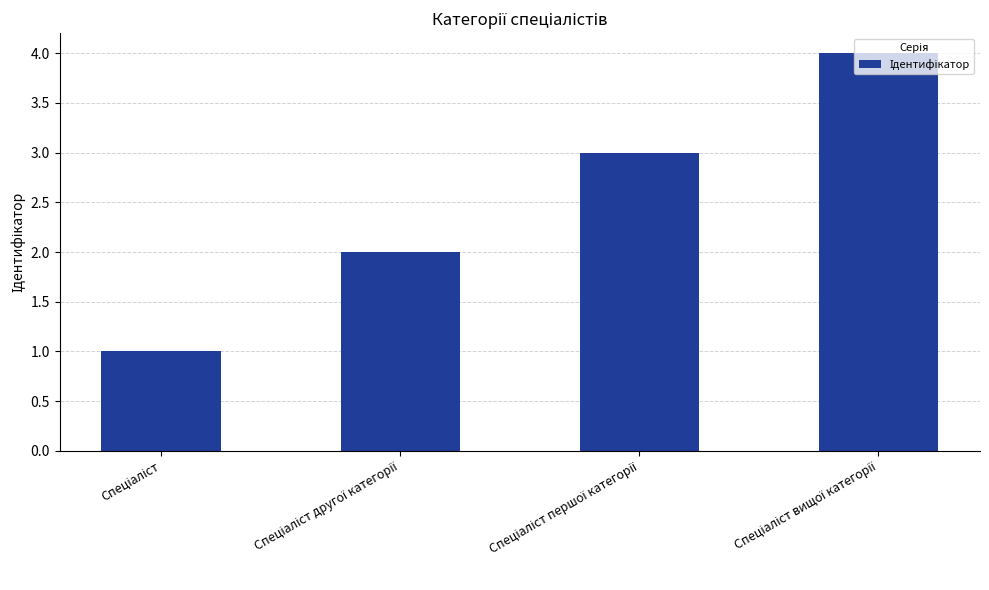

What is the greatest value displayed?

4